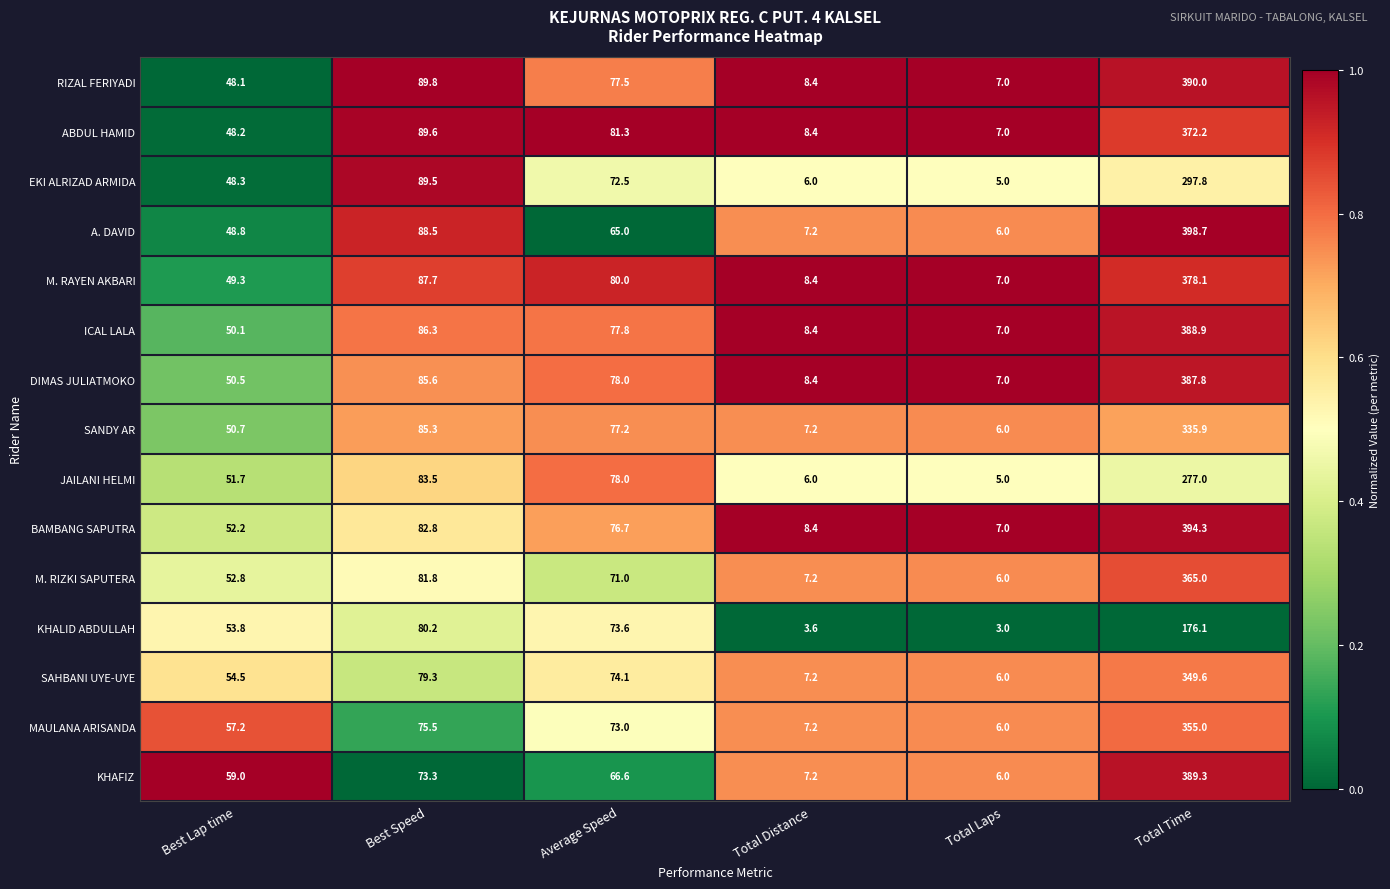

What is the difference between the maximum and minimum values in the SANDY AR series?

329.9